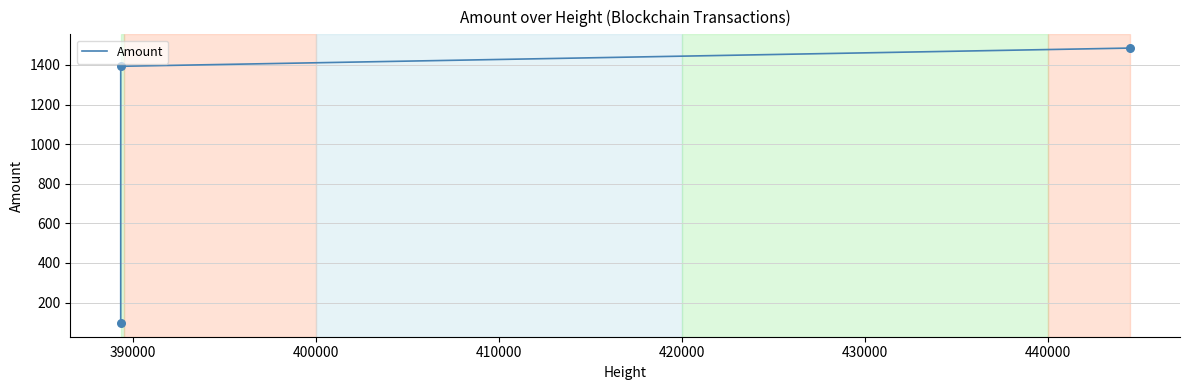

What is the average value?

991.7